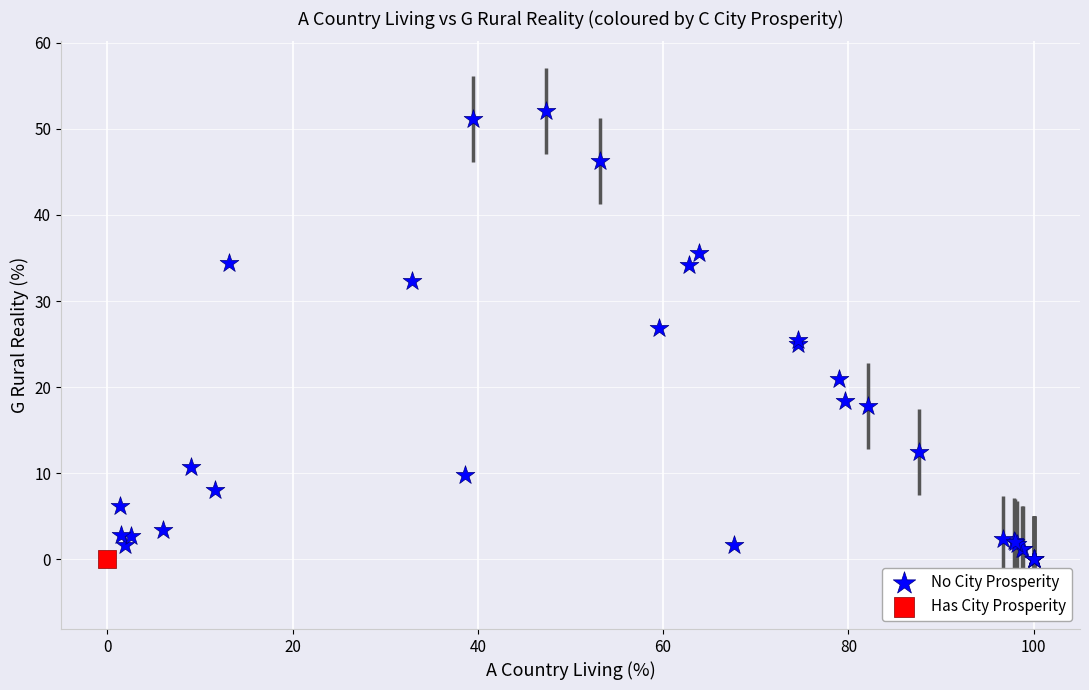

What are all the series names shown in the legend?

No City Prosperity, Has City Prosperity